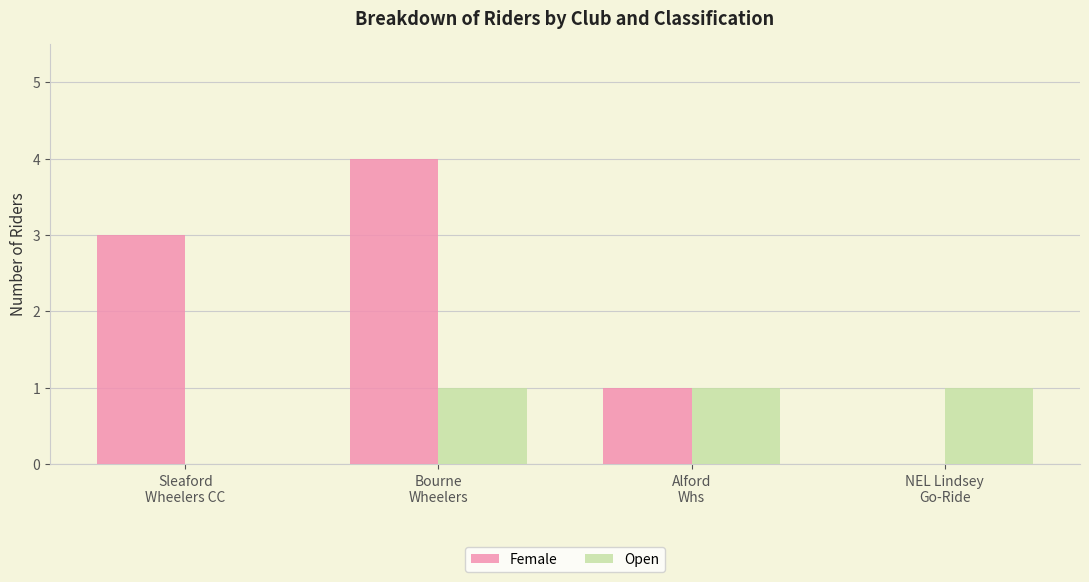

Reading left to right, transcribe all the data shown in this chart.

Female: 3	4	1	0
Open: 0	1	1	1